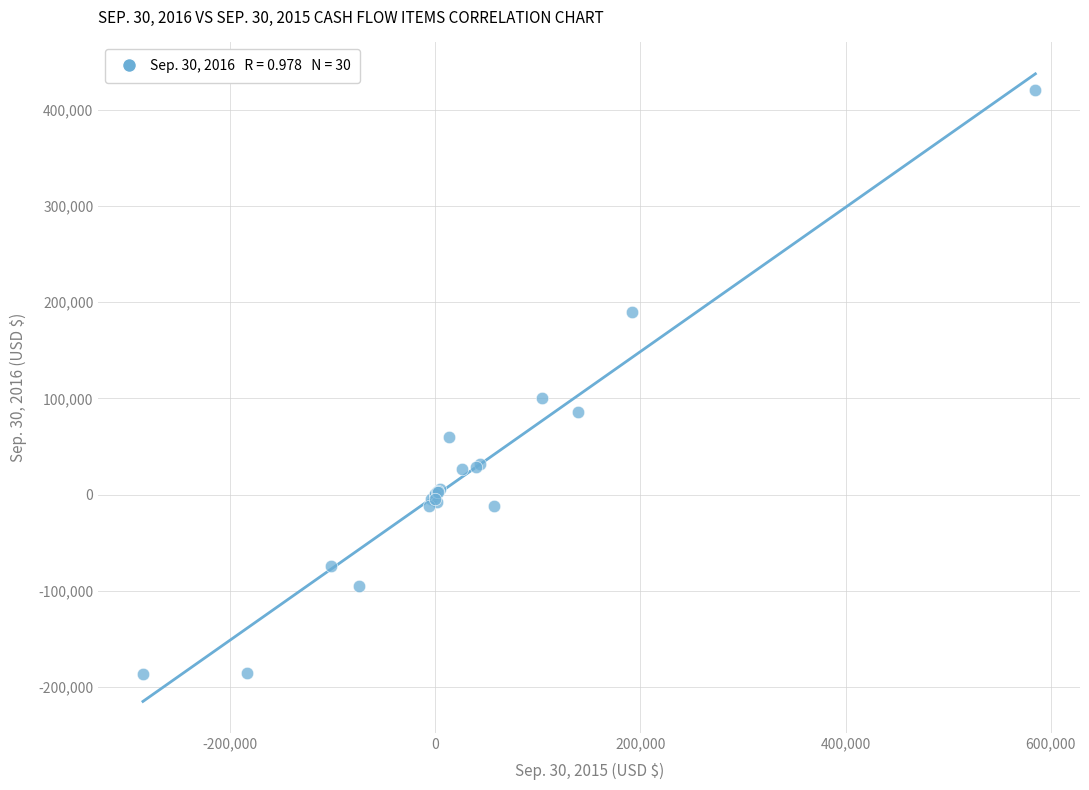

What Y value in the scatter plot is closest to 116895?

100835